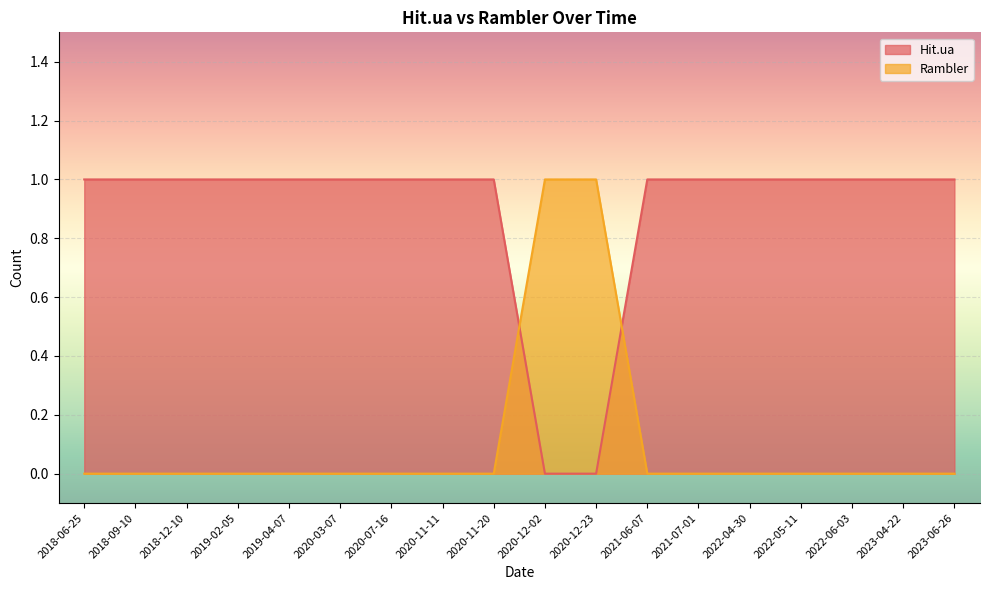

What are all the series names shown in the legend?

Hit.ua, Rambler